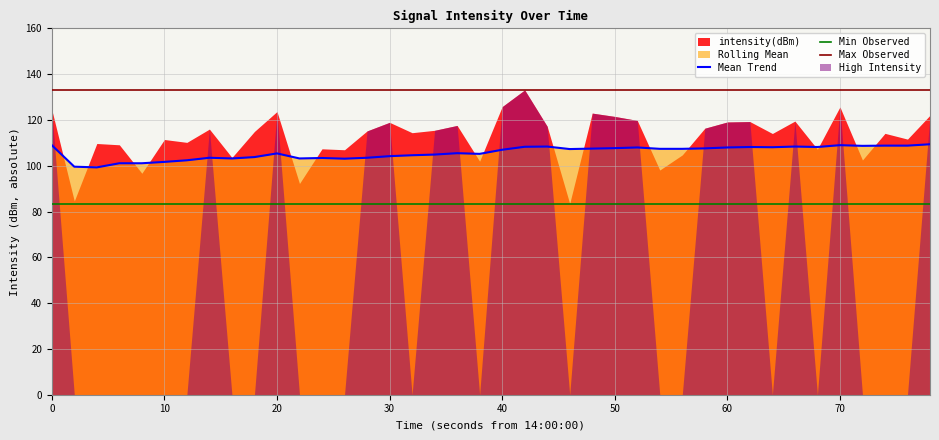

True or false: Max Observed and Mean Trend cross at least once.

False